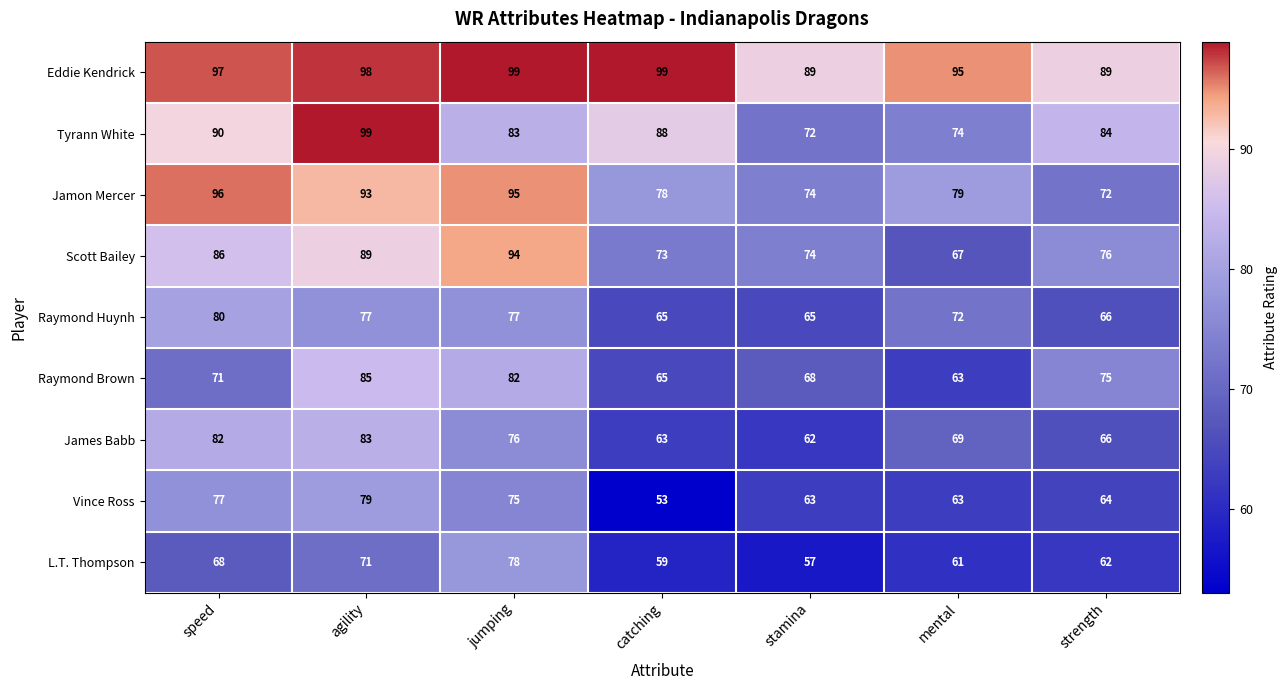

The value of Tyrann White at strength is 84. True or false?

True